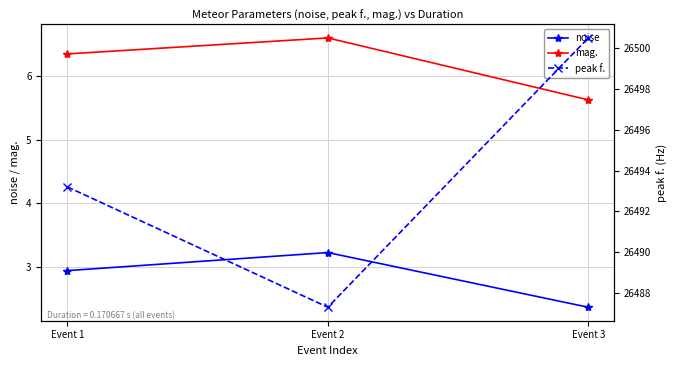

What is the spread (max minus min) of values at Event 1?

26490.3